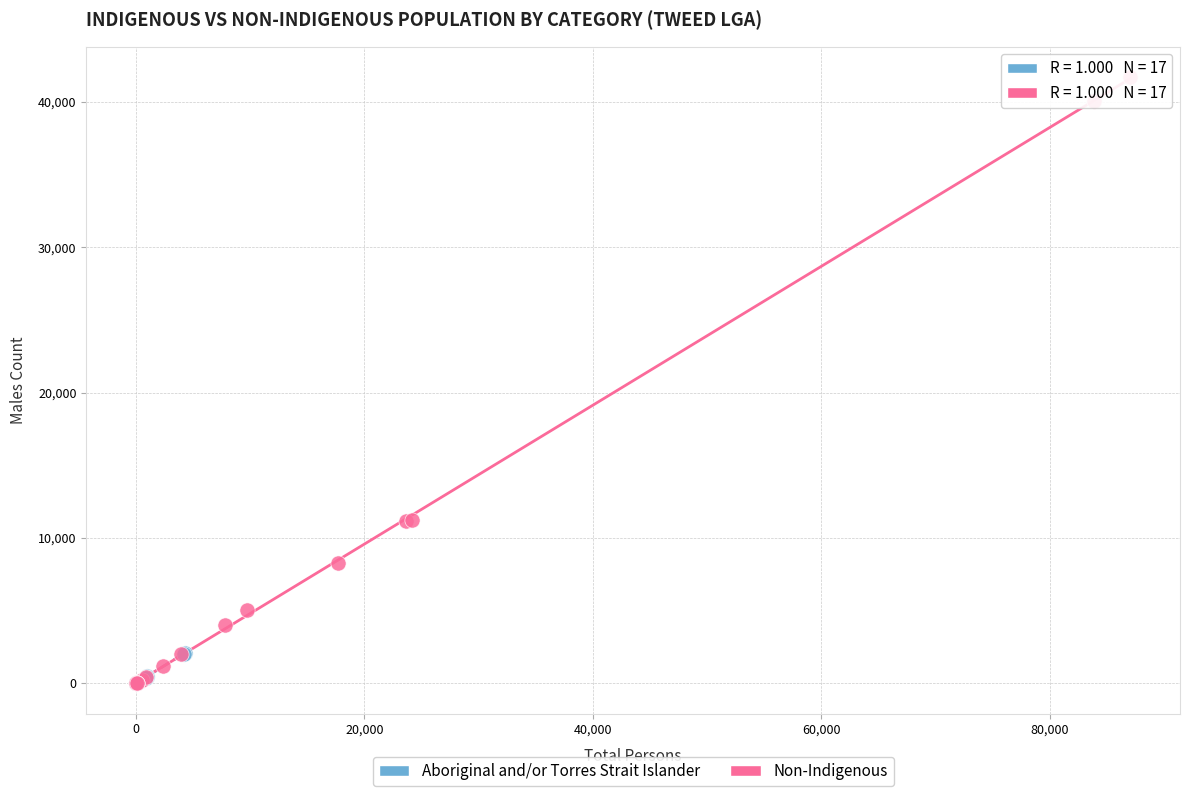

Which series has the widest spread of Y values?

Non-Indigenous